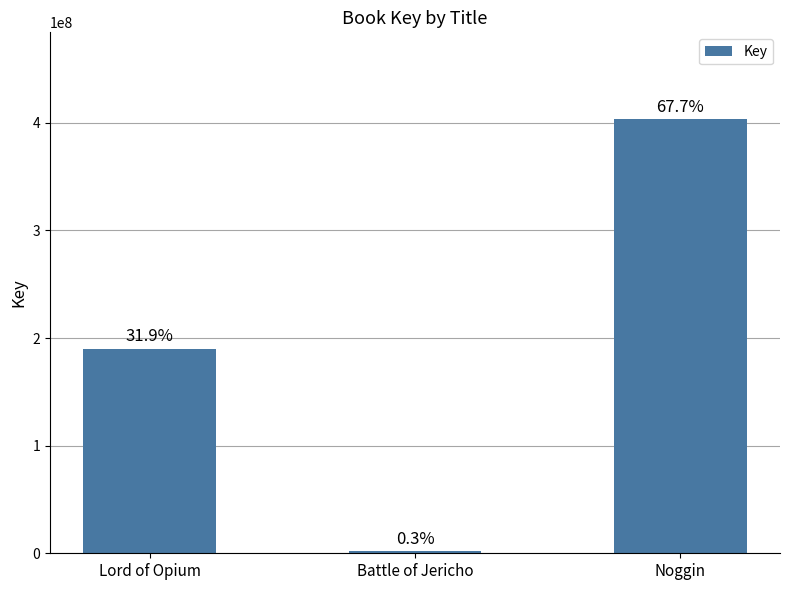

How many bars are there in total?

3